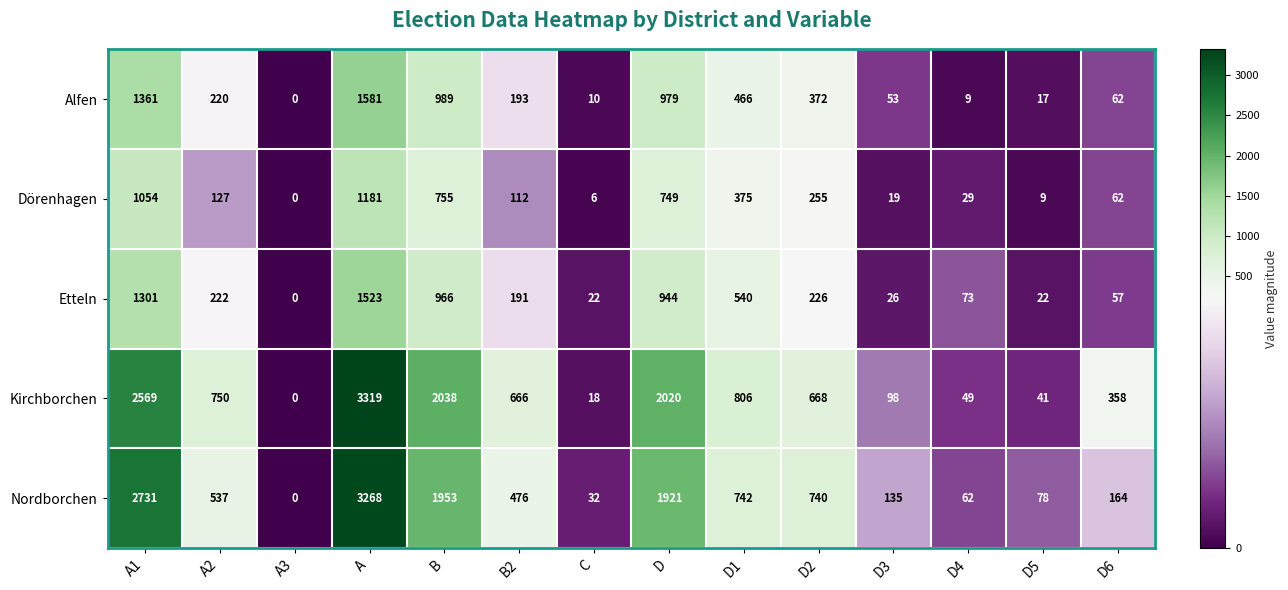

At which category does the chart reach its peak across all series?

A